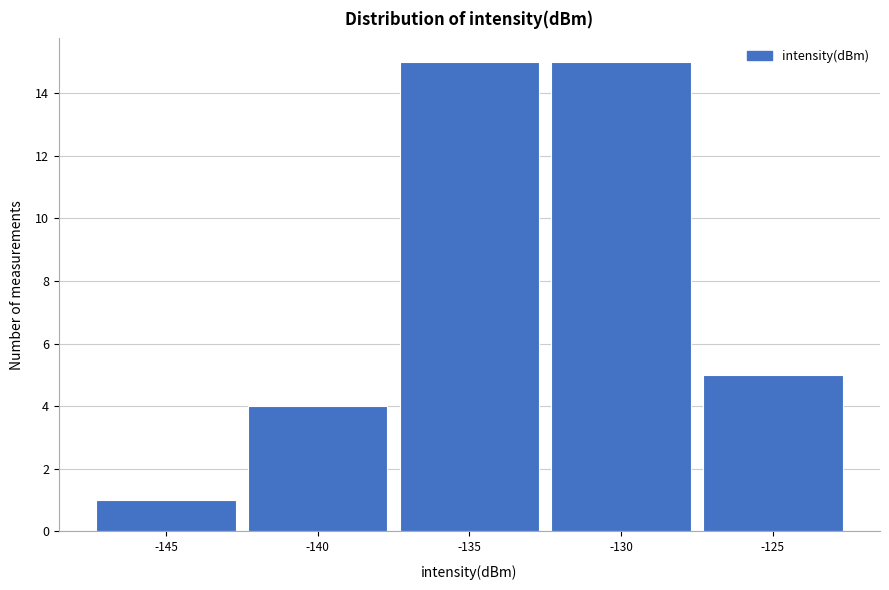

Reading right to left, extract all data points from this chart.

5	15	15	4	1